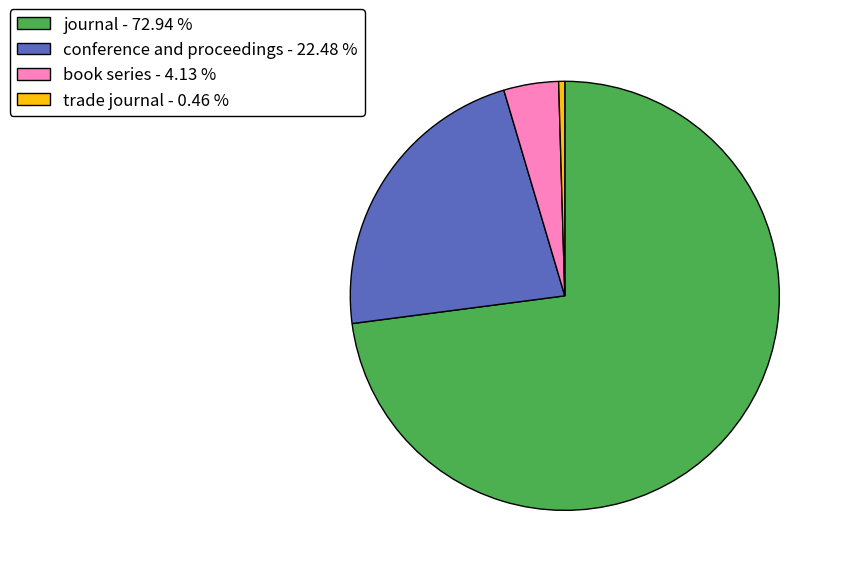

Rank the categories by value from lowest to highest.

trade journal, book series, conference and proceedings, journal